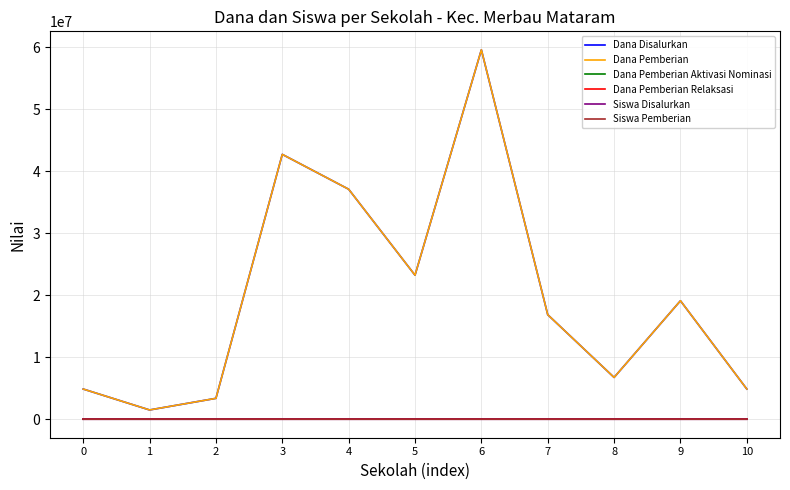

True or false: Dana Pemberian Aktivasi Nominasi and Dana Disalurkan intersect in this chart.

False